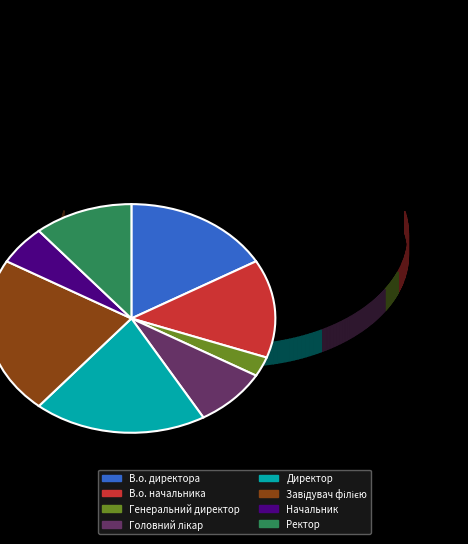

Is it true that Головний лікар is 1% of the pie?

False